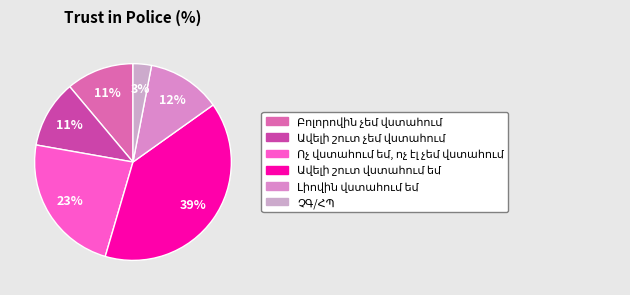

How many segments does this pie chart have?

6